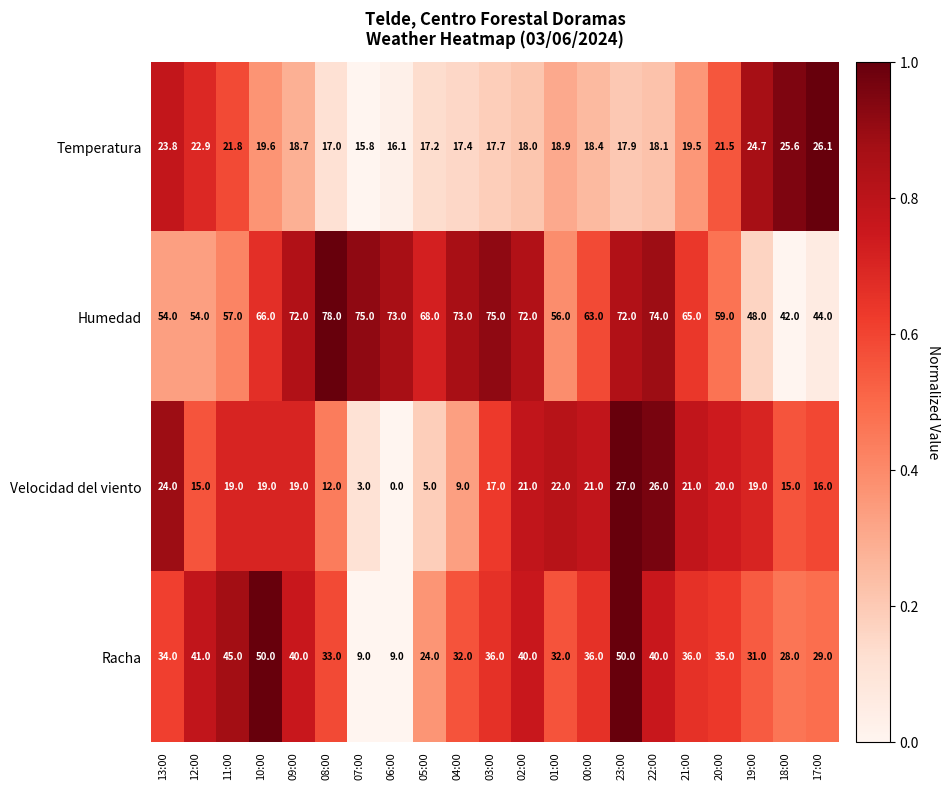

At which category is the sum across all series the highest?

23:00